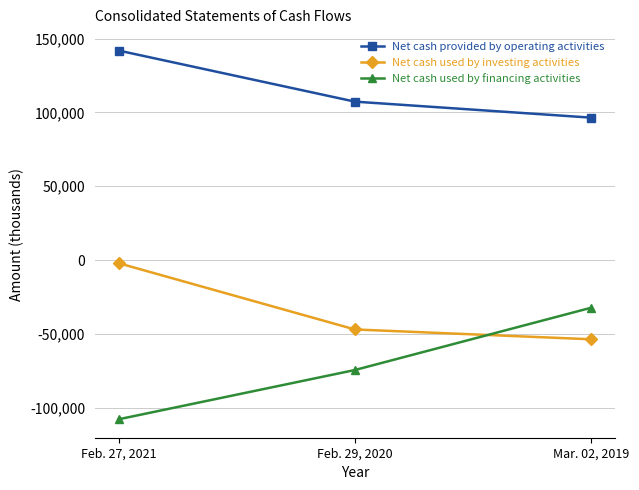

Reading left to right, transcribe all the data shown in this chart.

Net cash provided by operating activities: Feb. 27, 2021=141863	Feb. 29, 2020=107262	Mar. 02, 2019=96423
Net cash used by investing activities: Feb. 27, 2021=-2147	Feb. 29, 2020=-47038	Mar. 02, 2019=-53696
Net cash used by financing activities: Feb. 27, 2021=-107876	Feb. 29, 2020=-74514	Mar. 02, 2019=-32326